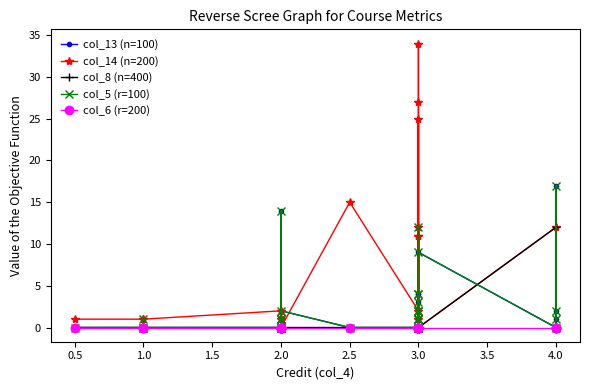

In col_5 (r=100), how many points are lower than both neighbors (excluding endpoints)?

6